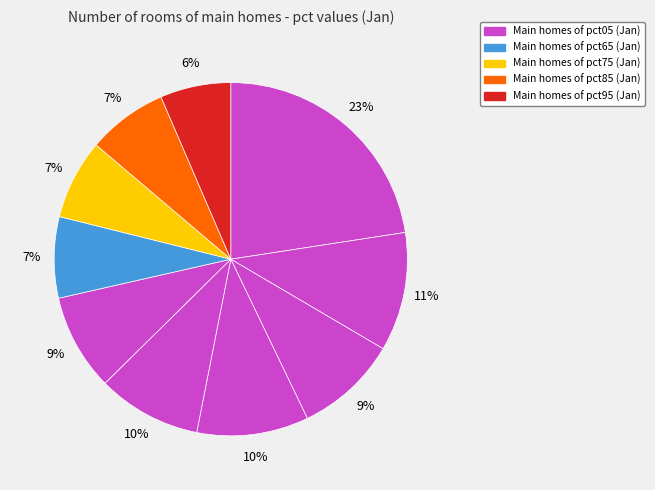

Which category has the biggest portion of the pie?

pct05